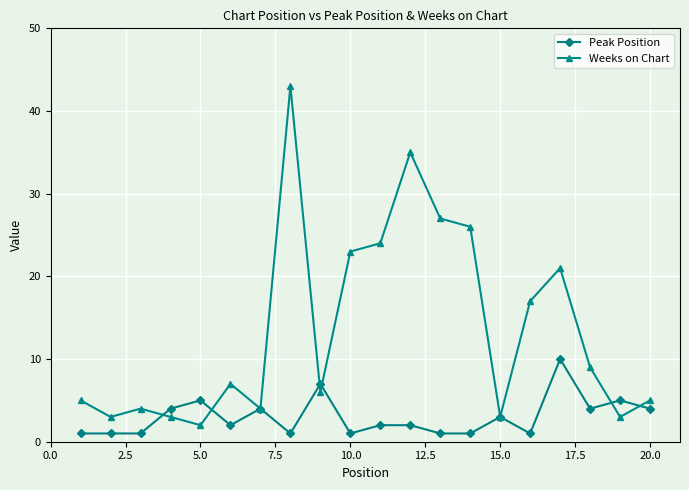

What are all the series names shown in the legend?

Peak Position, Weeks on Chart